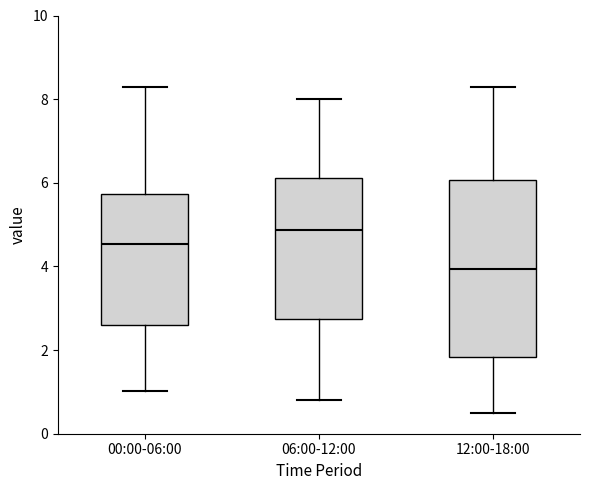

Where is the upper edge of the box for 00:00-06:00 on the y-axis? The values are not printed on the chart, so give them approximately, as read against the axis.

5.8